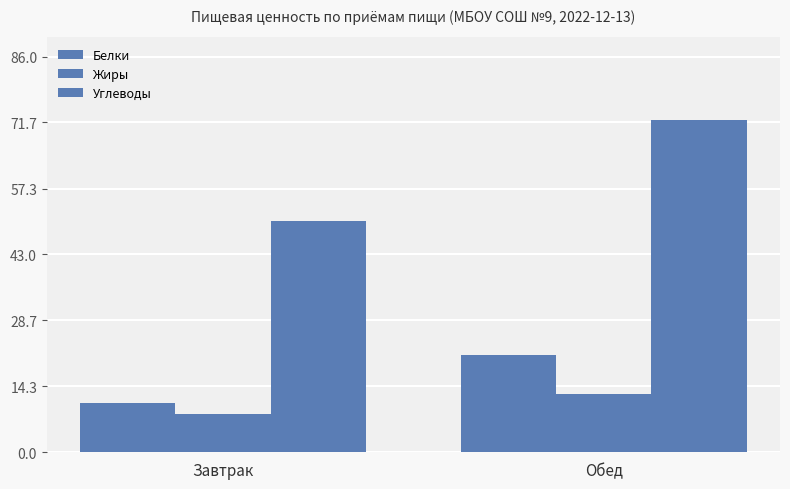

What is the lowest value of the Жиры series?

8.3